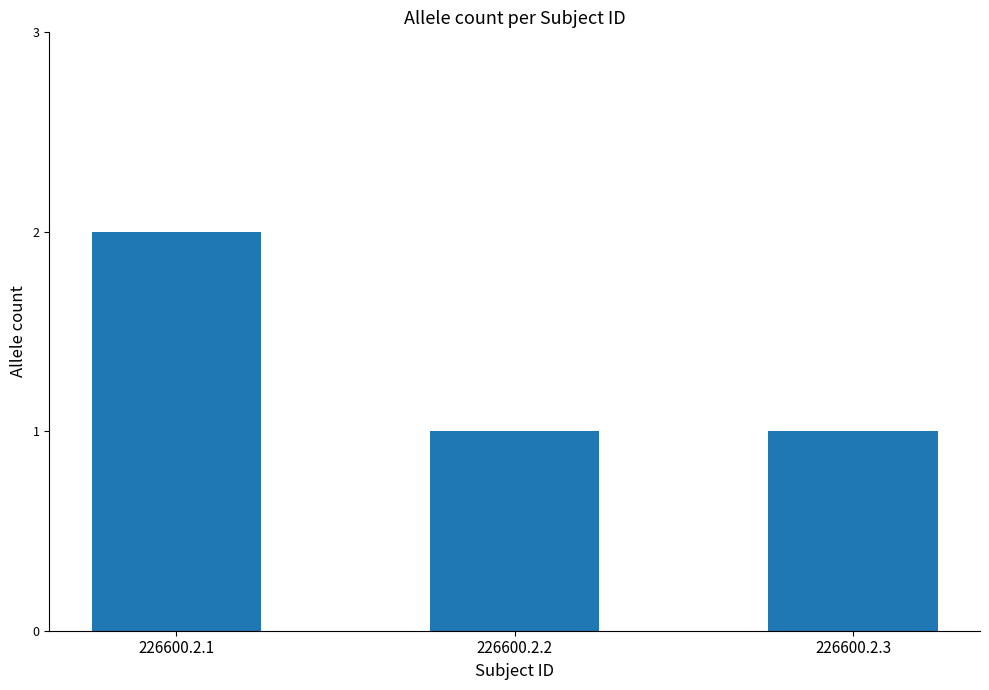

Which label corresponds to the largest value in the chart?

226600.2.1